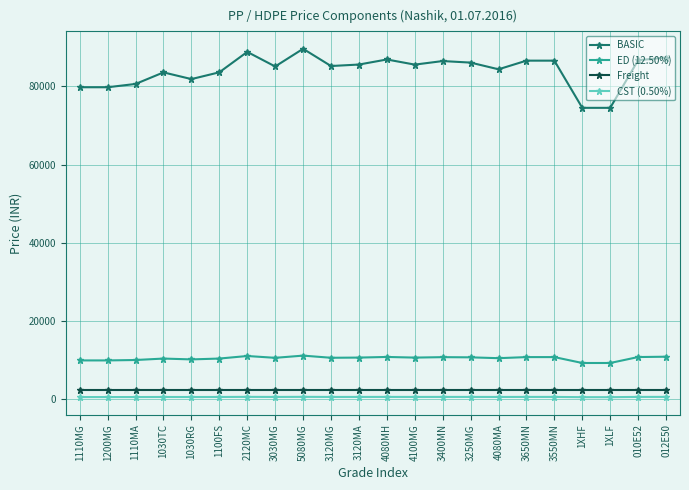

True or false: BASIC and CST (0.50%) intersect in this chart.

False